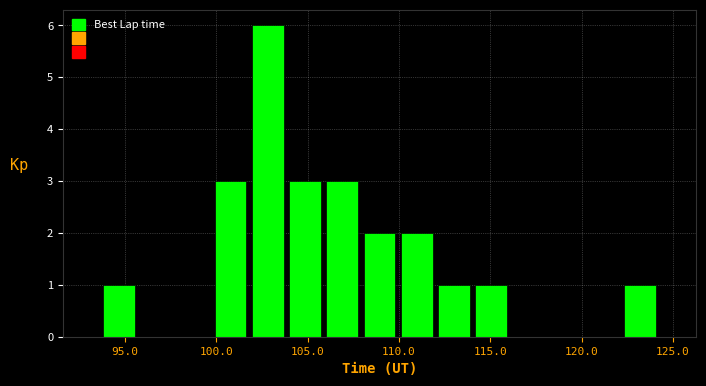

How tall is the bar that spans 108.0 to 110.0 on the x-axis? Neither the bar edges nor the heights are printed on the chart, so give them approximately, as read against the axes.

2